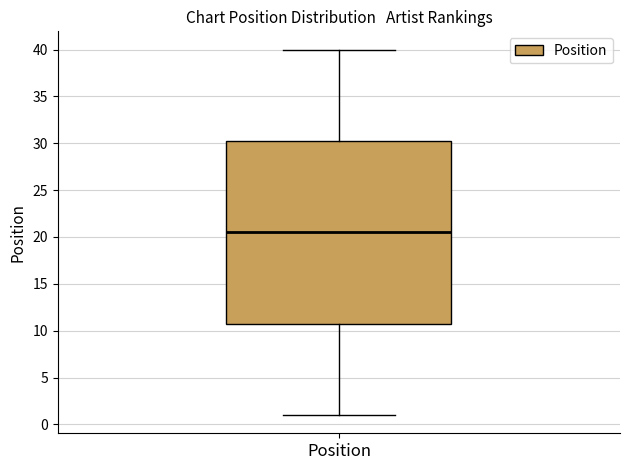

Transcribe this box plot: give where the median line is, the range the box spans, and where the two whiskers end, as read against the y-axis. The values are not printed on the chart, so give them approximately, as read against the axis.

median 20.5, box 11.0 to 30.5, whiskers 1.0 to 40.0